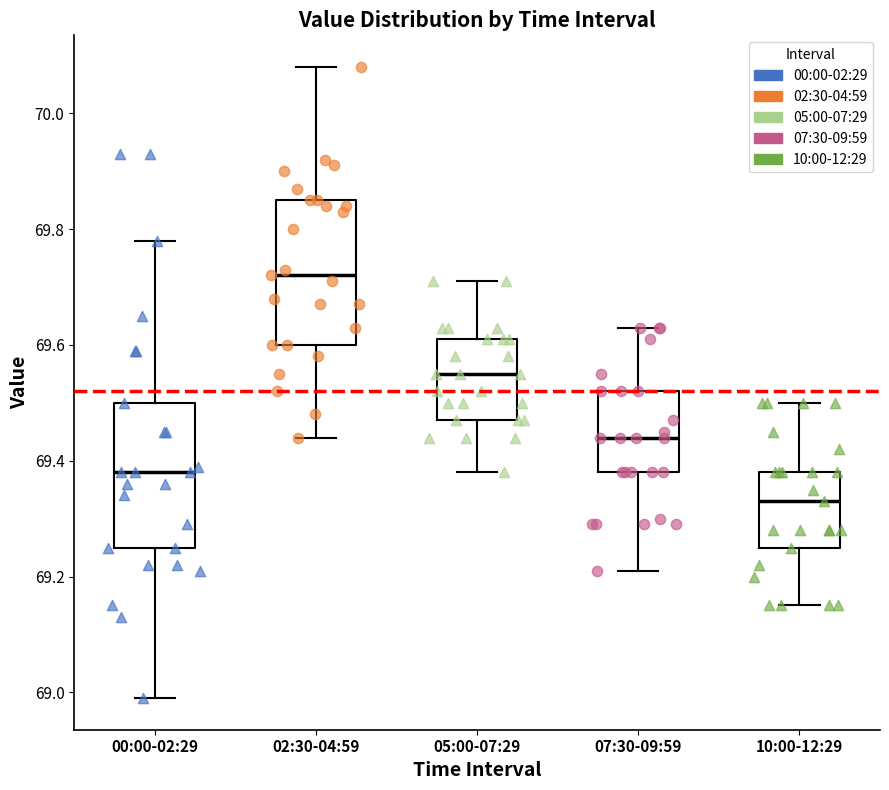

Where is the lower edge of the box for 07:30-09:59 on the y-axis? The values are not printed on the chart, so give them approximately, as read against the axis.

69.38